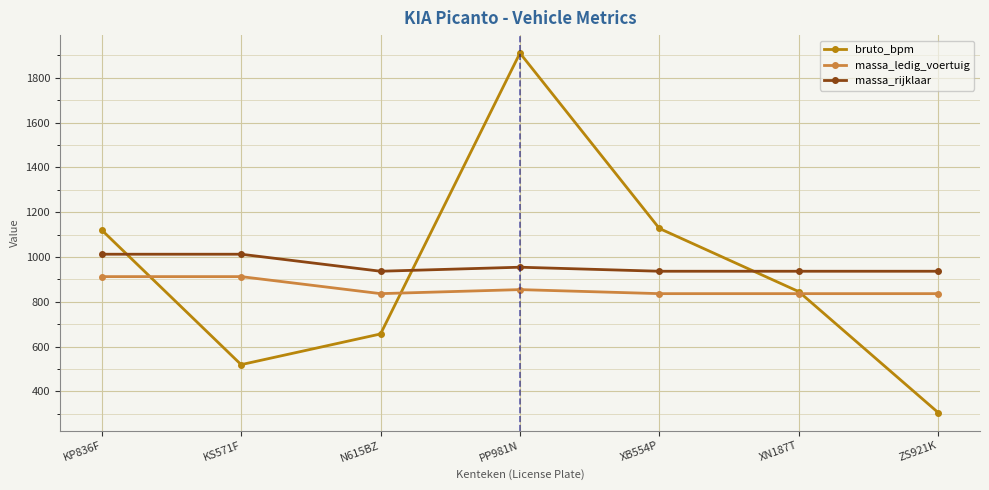

What is the label of the 4th point from the left?

PP981N